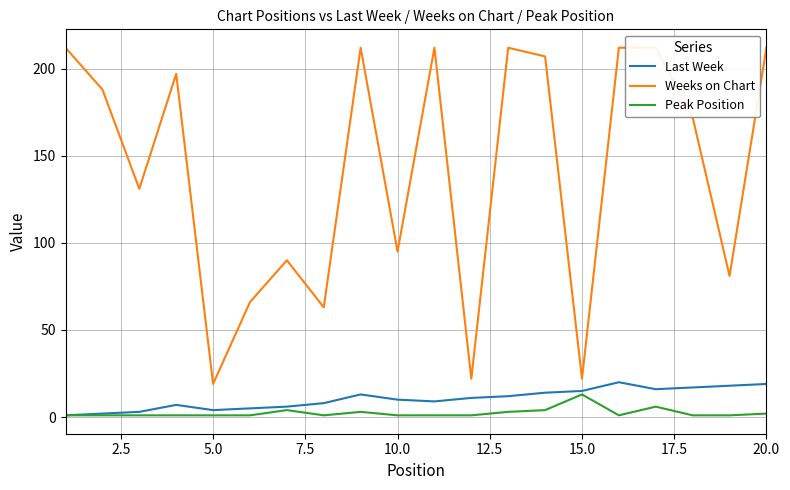

Which category has the highest value in the Peak Position series?

15.0